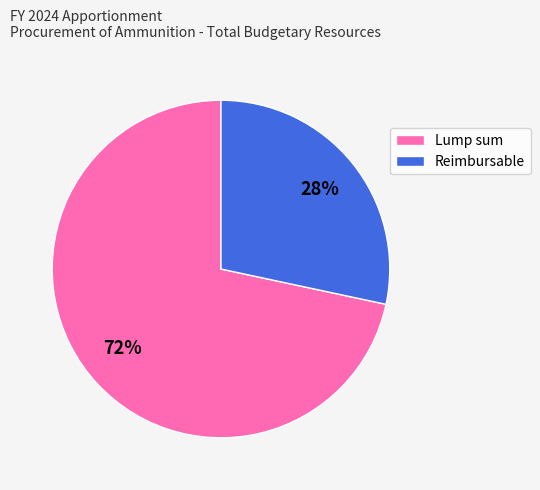

To the nearest percent, what is the average slice percentage?

50%